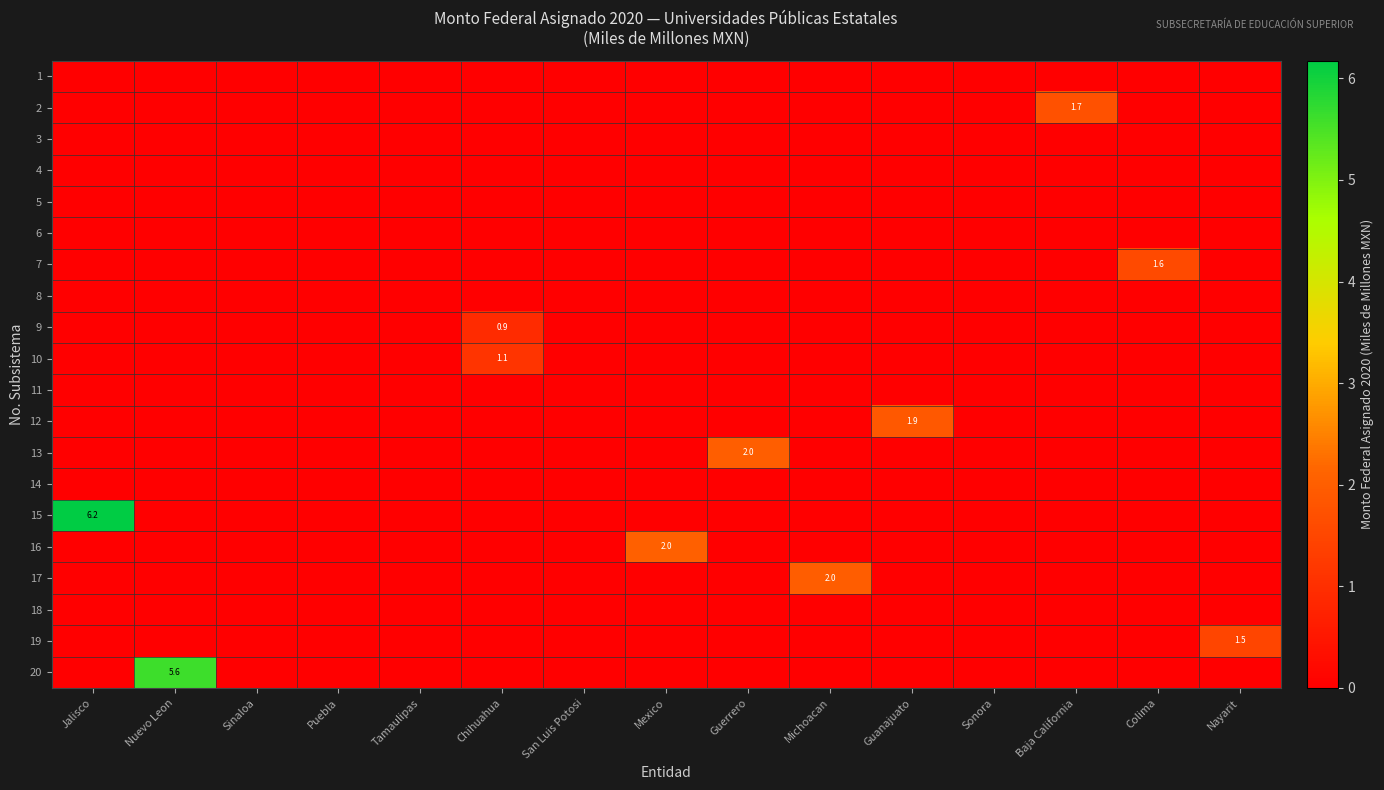

At Mexico, list the series in order from largest to smallest.

16, 1, 2, 3, 4, 5, 6, 7, 8, 9, 10, 11, 12, 13, 14, 15, 17, 18, 19, 20